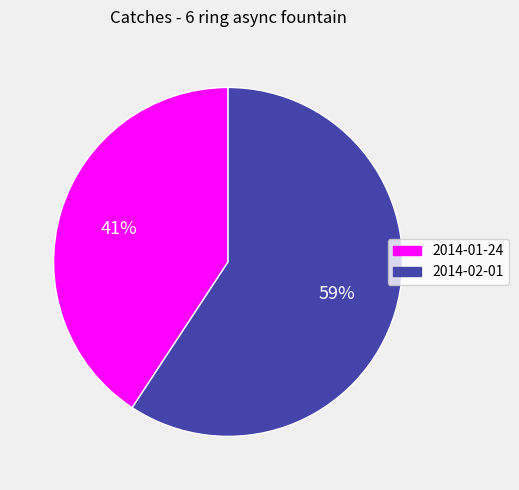

Is there any slice that represents more than half of the pie?

Yes